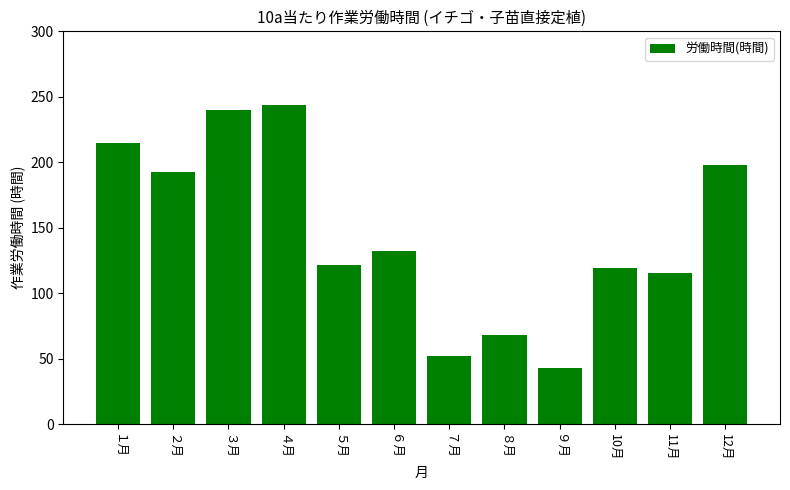

What position from the left is １月?

1